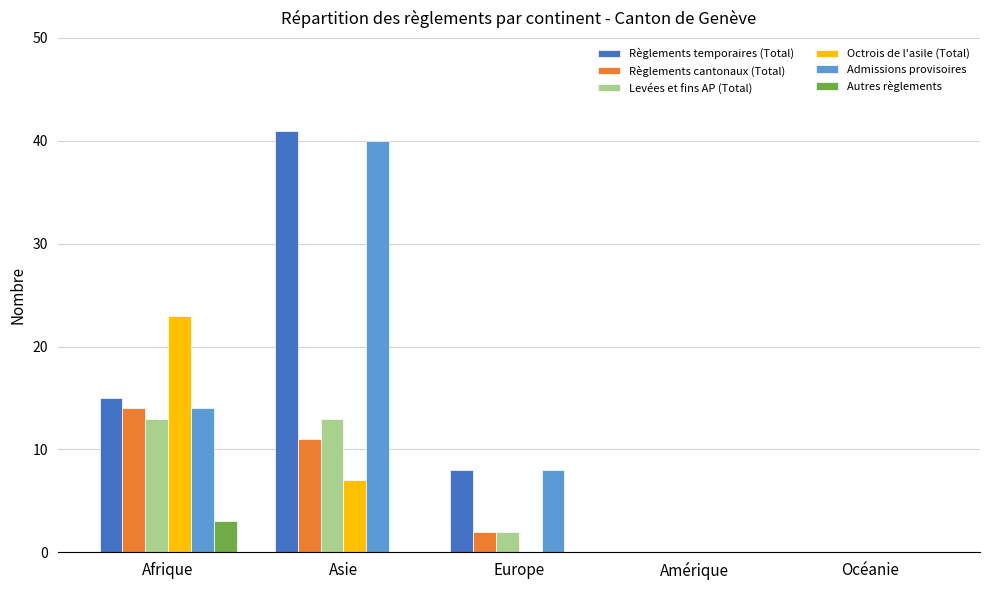

Which series changed the most between Afrique and Océanie?

Octrois de l'asile (Total)